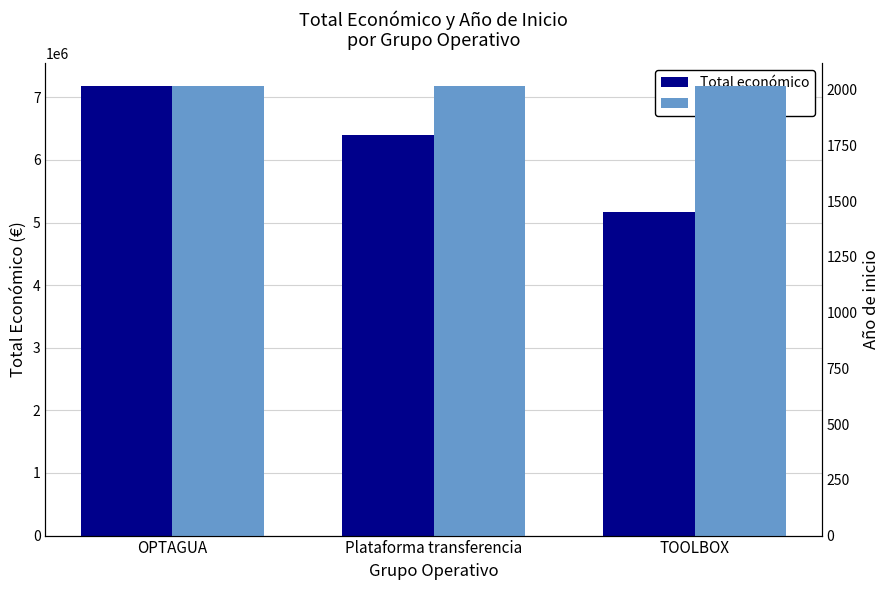

Are the bars grouped side by side (vs. stacked)?

Yes